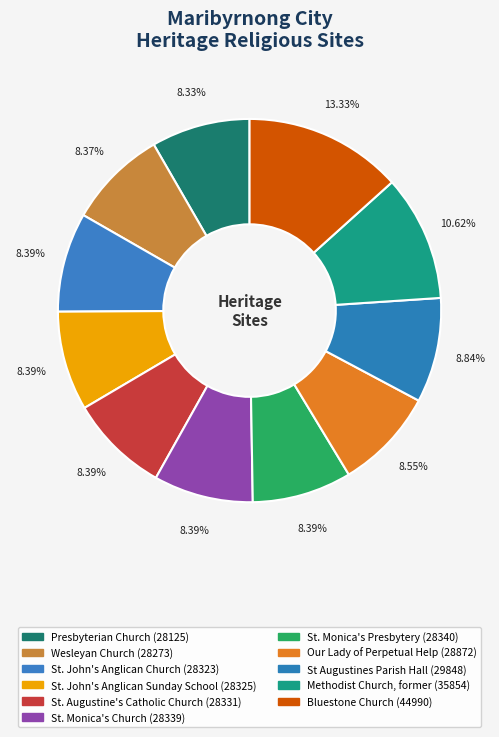

Does Methodist Church, former account for over 50% of the chart?

No